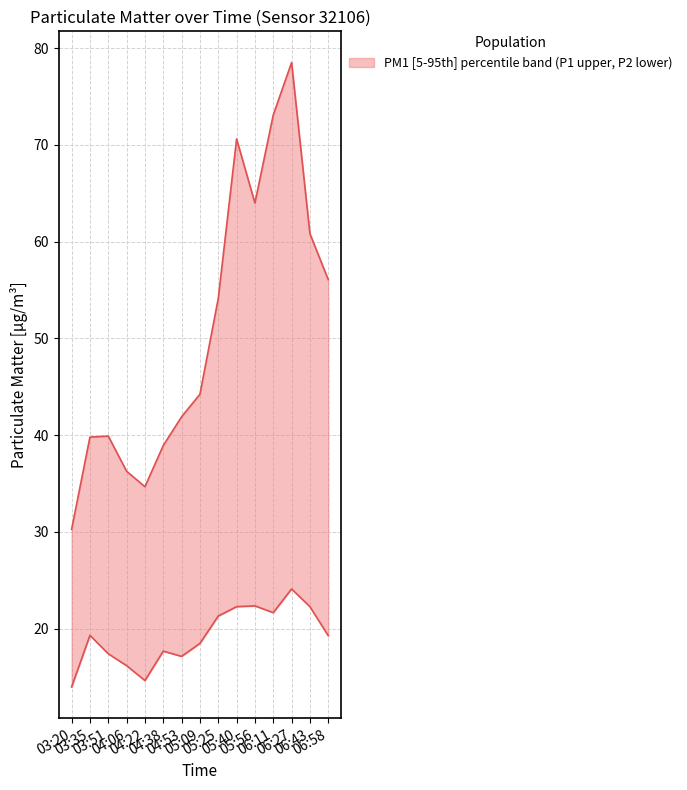

True or false: P2 and P1 intersect in this chart.

False